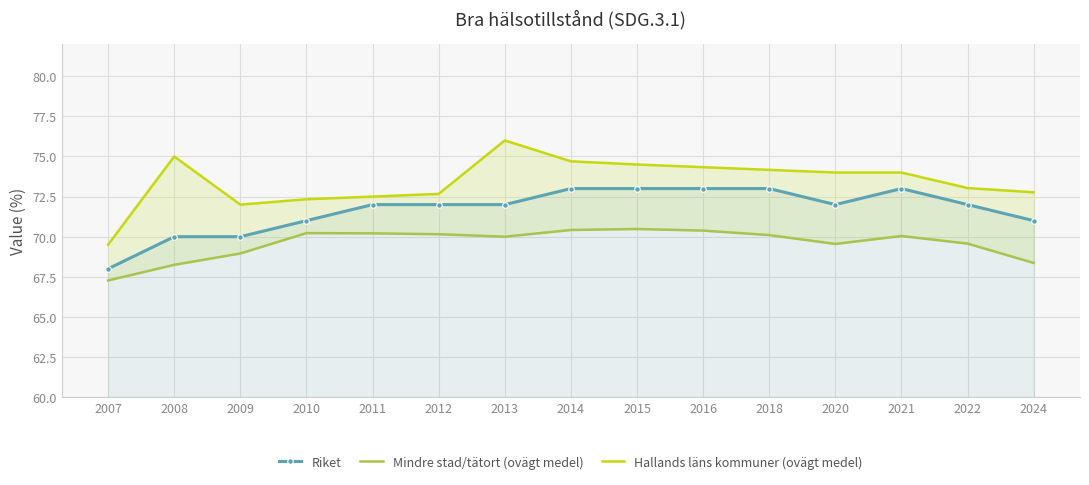

What is the difference between the maximum and second lowest values in the Hallands läns kommuner (ovägt medel) series?

4.0